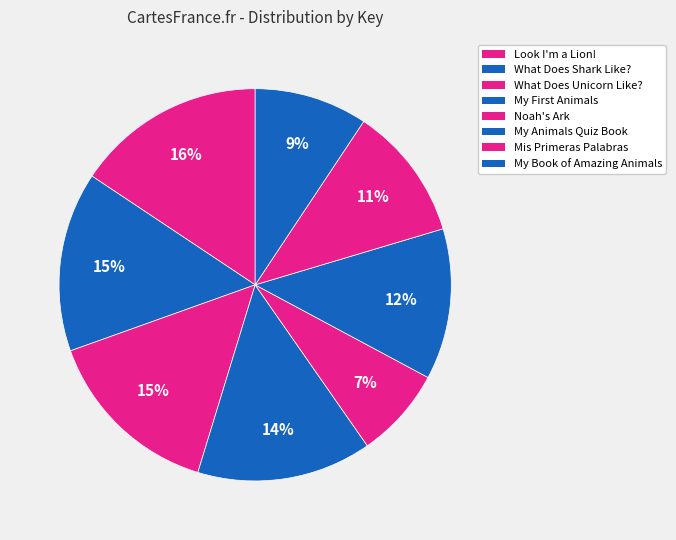

Which slice is the smallest?

Noah's Ark